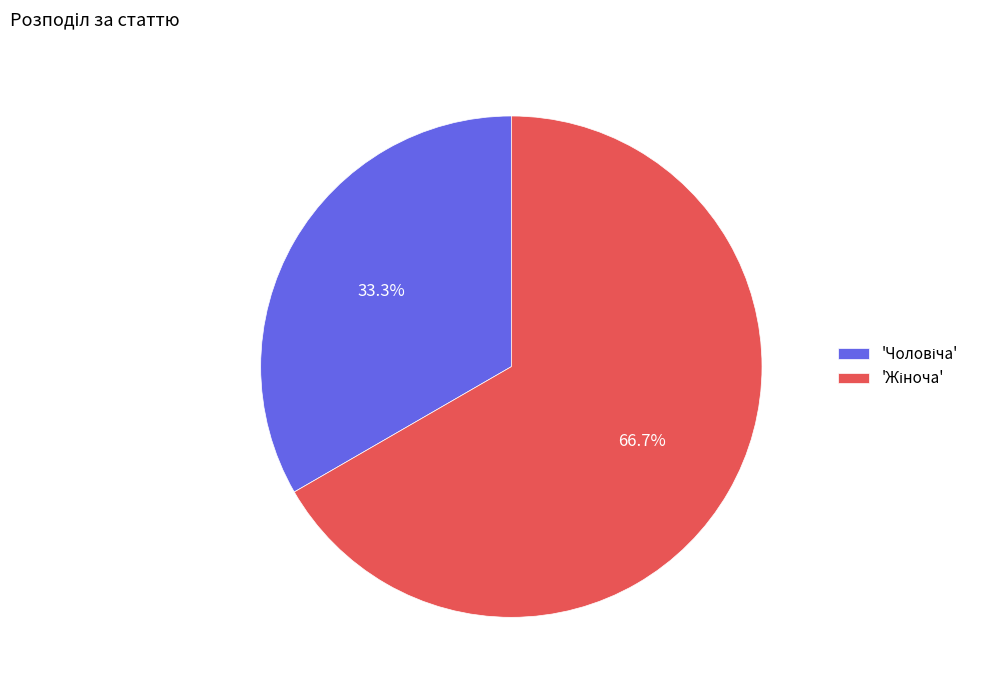

Count the number of slices in the pie.

2